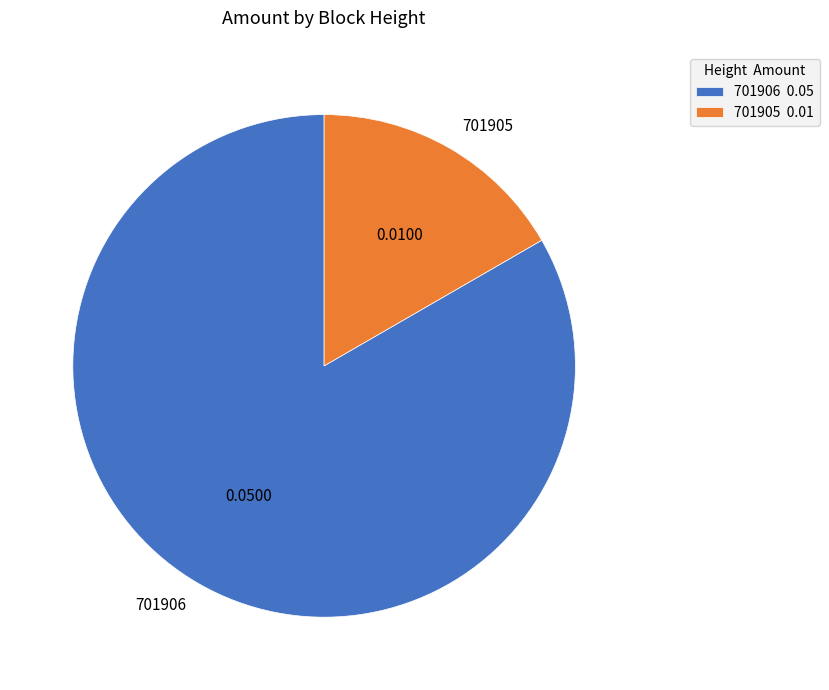

What is the largest slice in the pie chart?

701906